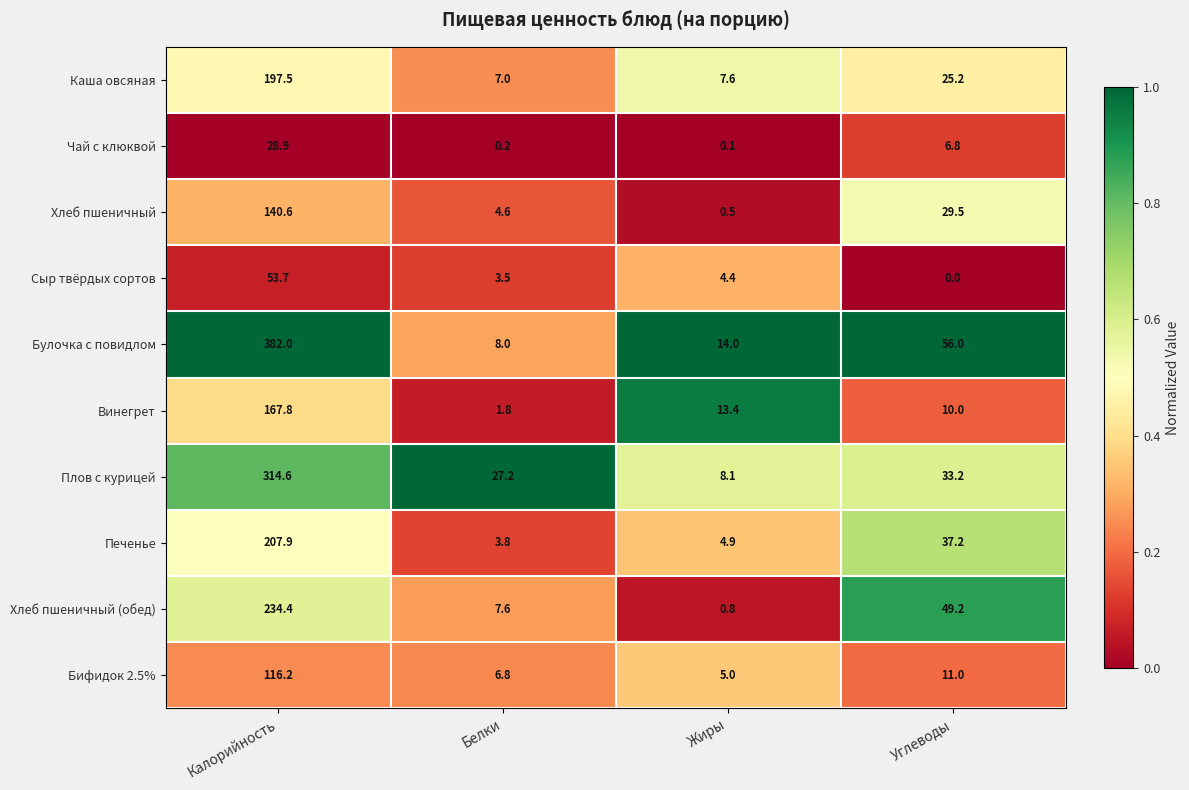

At which label does Каша овсяная first exceed 25?

Калорийность